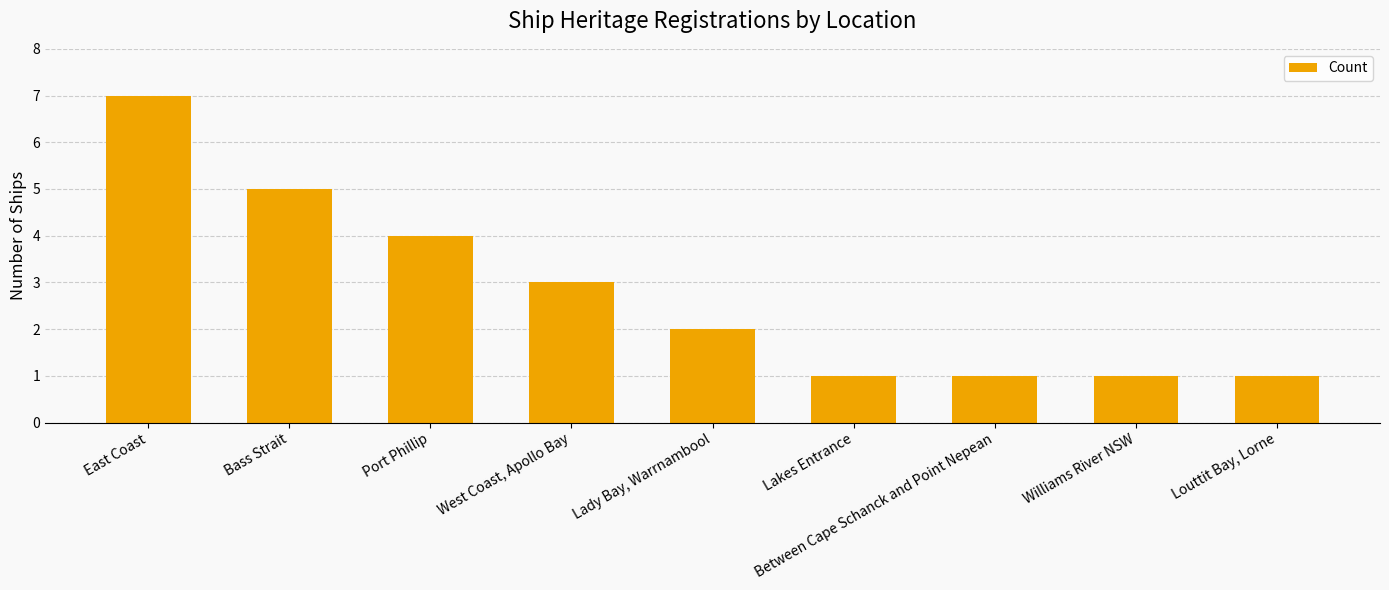

Between Between Cape Schanck and Point Nepean and East Coast, which is larger?

East Coast